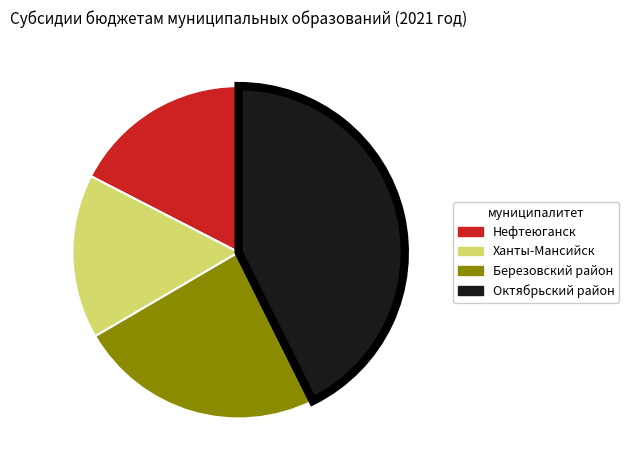

Rank the categories by value from highest to lowest.

Октябрьский район, Березовский район, Нефтеюганск, Ханты-Мансийск